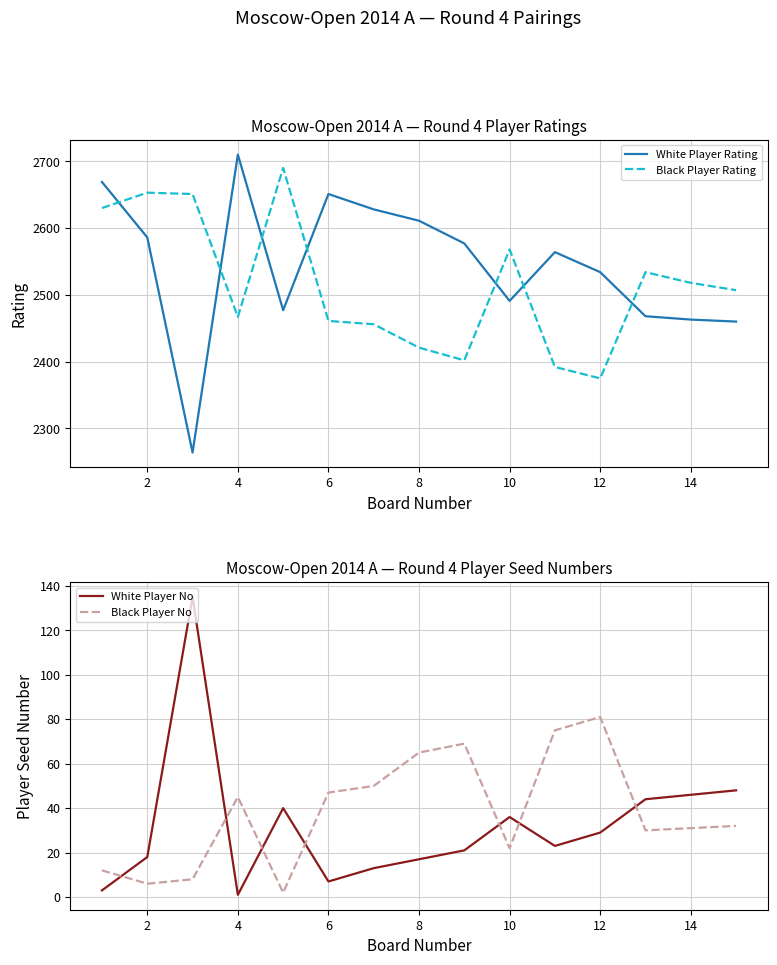

How many lines are shown in the chart?

4